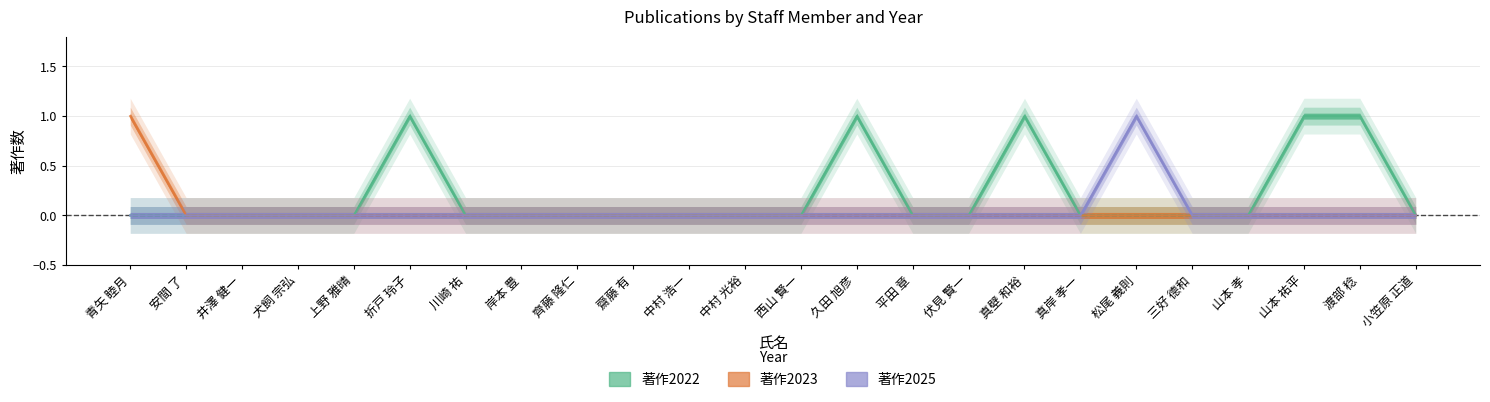

What is the difference between the maximum and minimum values in the 著作2022 series?

1